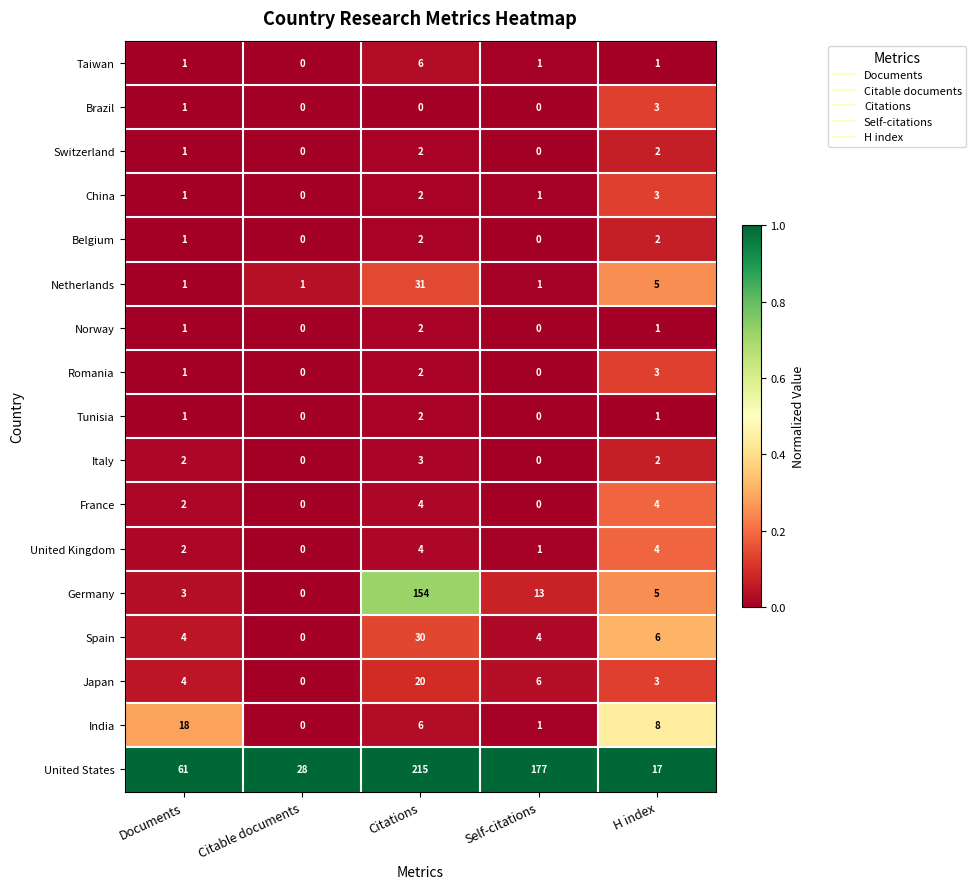

At which label is Spain closest to 15?

H index